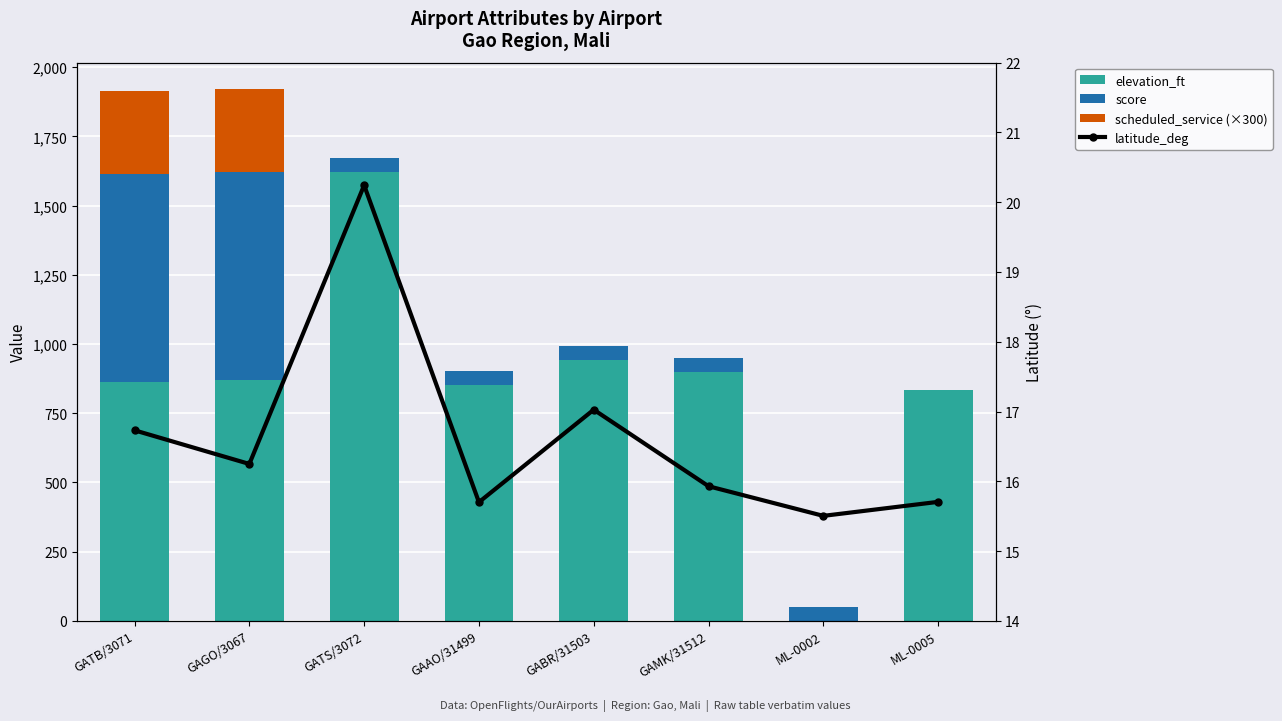

True or false: scheduled_service (×300) has a value of 0.0 at GATS/3072.

True